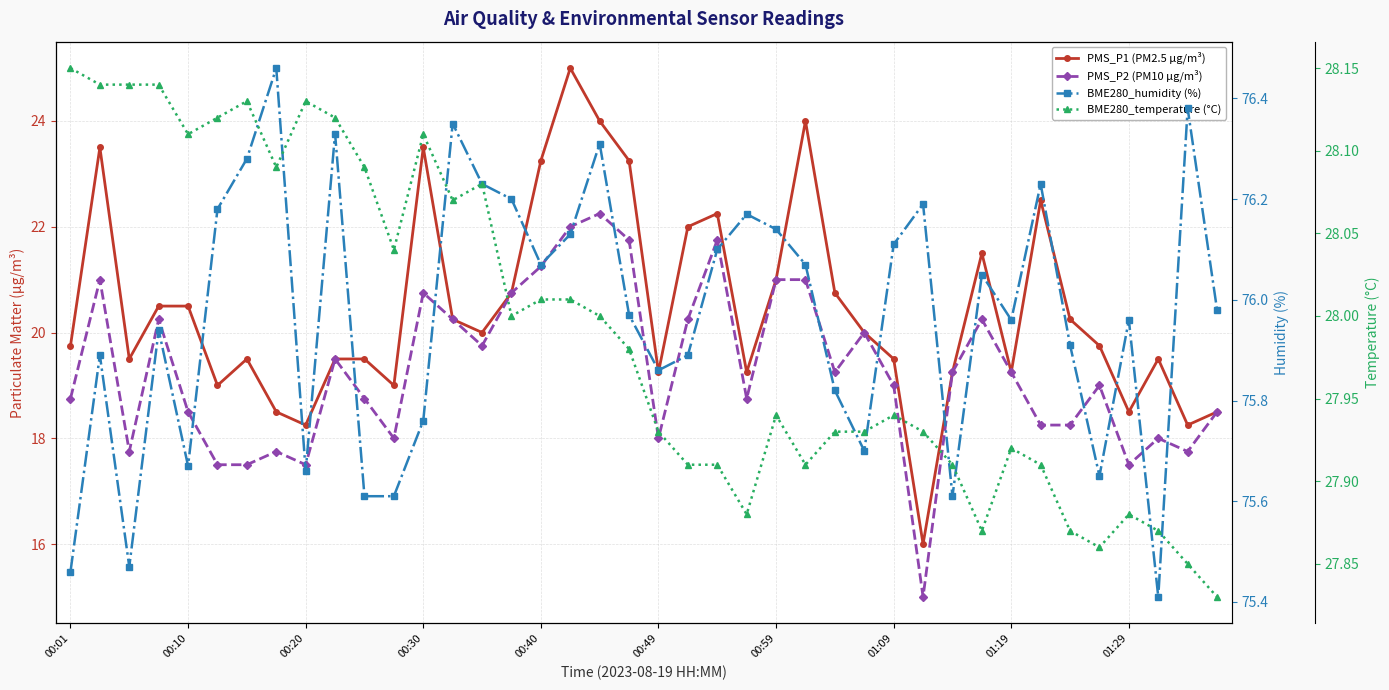

Between 00:40 and 27, which series saw the biggest shift?

PMS_P2 (PM10 µg/m³)